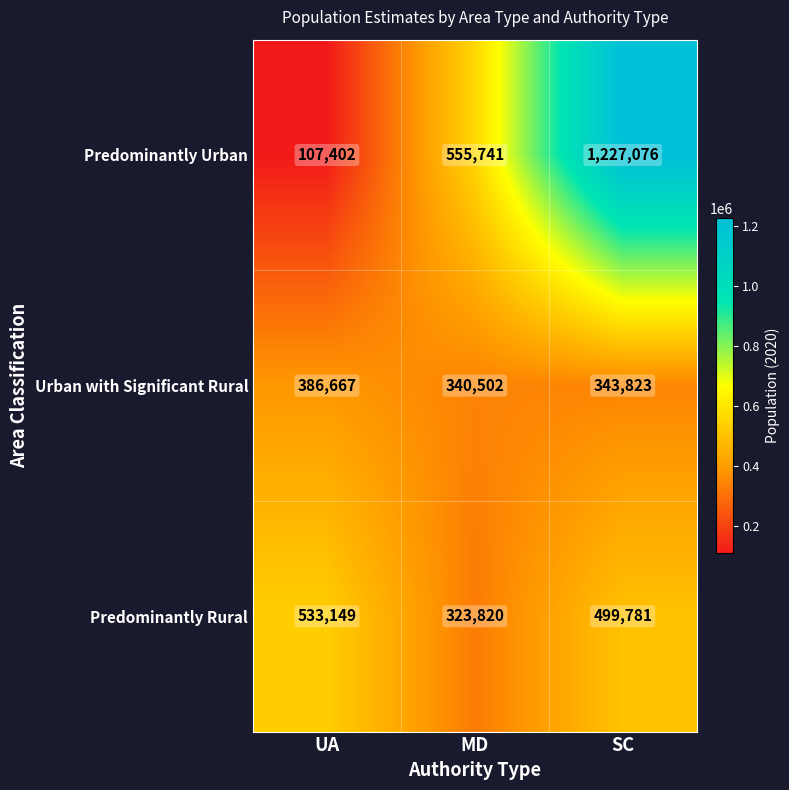

Between UA and MD, which series saw the biggest shift?

Predominantly Urban